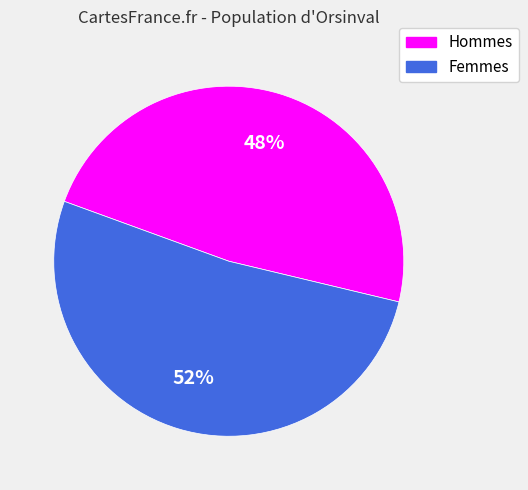

What percentage is the Hommes slice, to the nearest percent?

48%